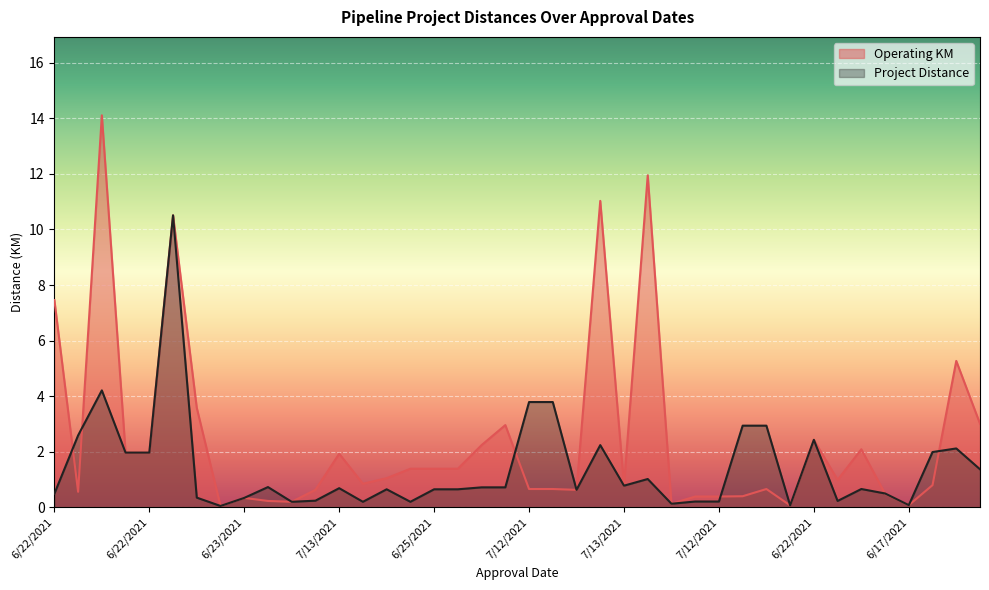

Which series ends up on top after the final intersection of Project Distance and Operating KM?

Operating KM